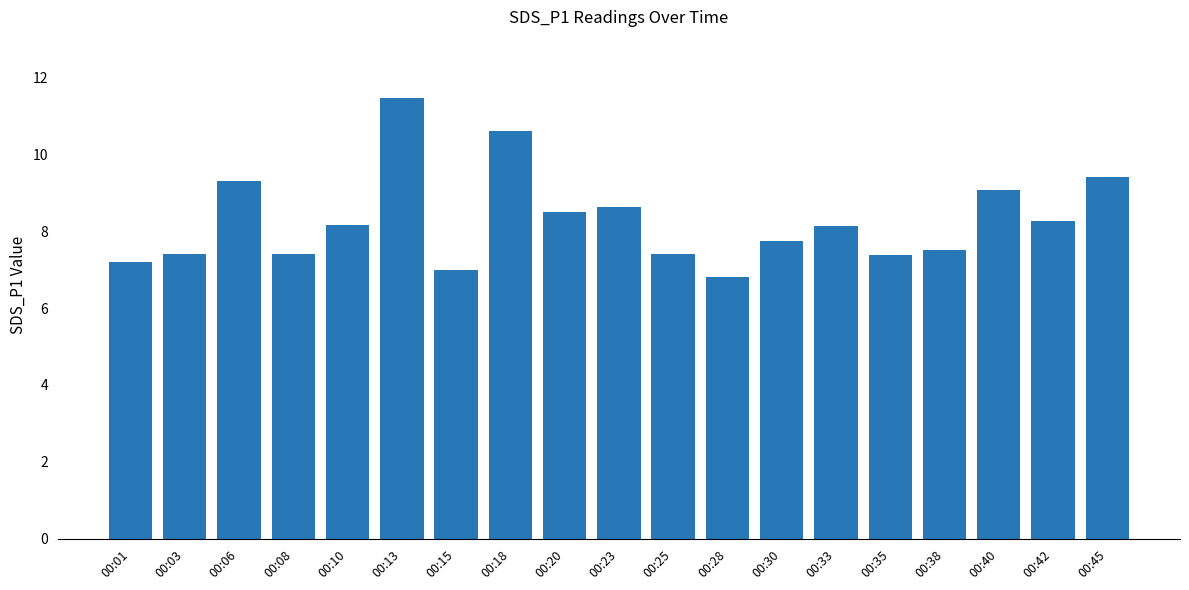

The value at 00:08 is 7.4. True or false?

True